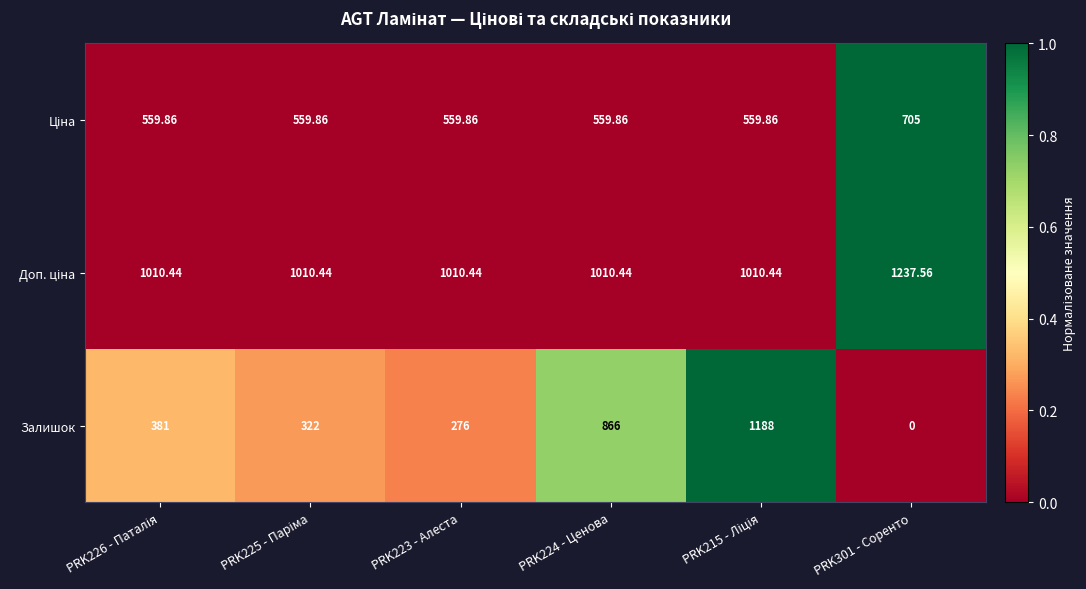

Which series has the largest range (max minus min)?

Залишок